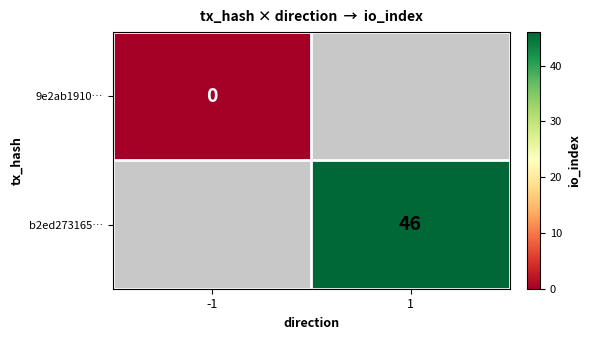

How many distinct data groups are displayed?

2